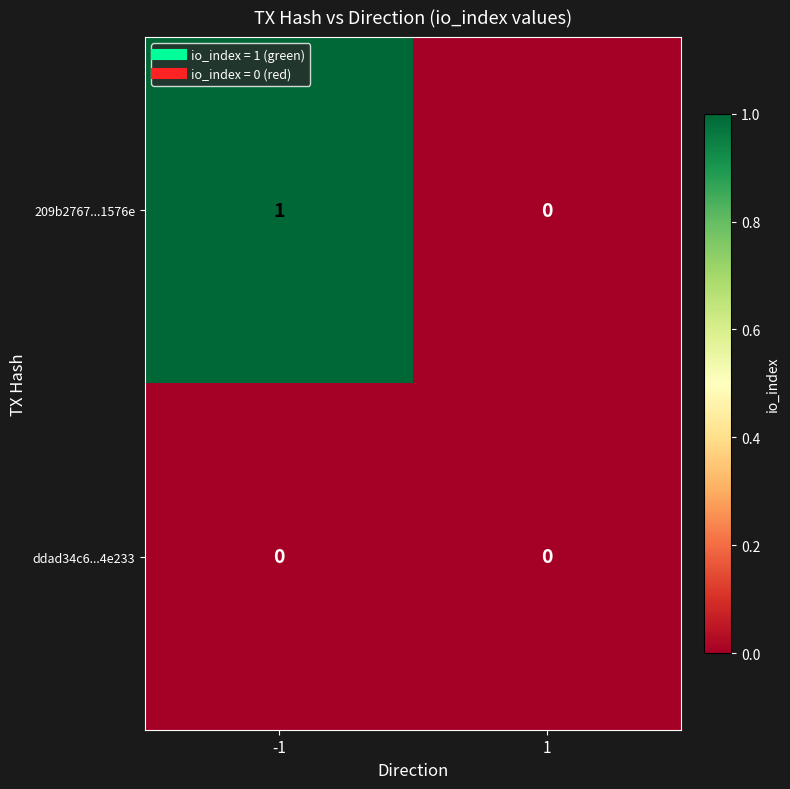

Between -1 and 1, which series saw the biggest shift?

209b2767...1576e